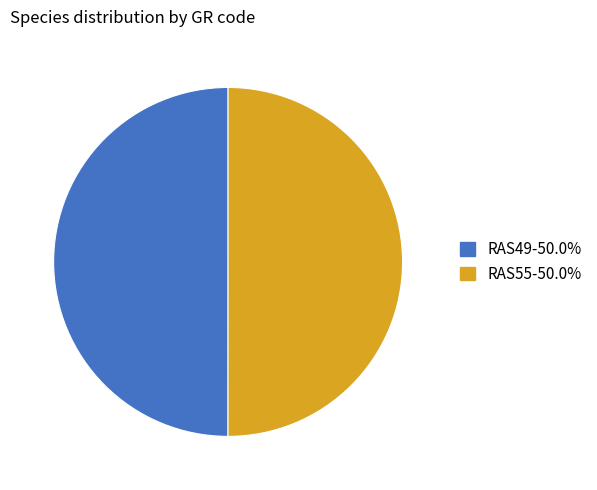

Is the sum of RAS49-50.0% and RAS55-50.0% greater than half?

Yes